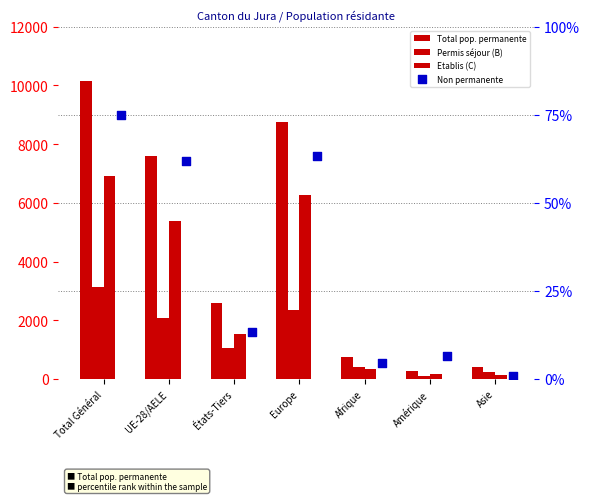

Which series has the widest spread of Y values?

Total pop. permanente